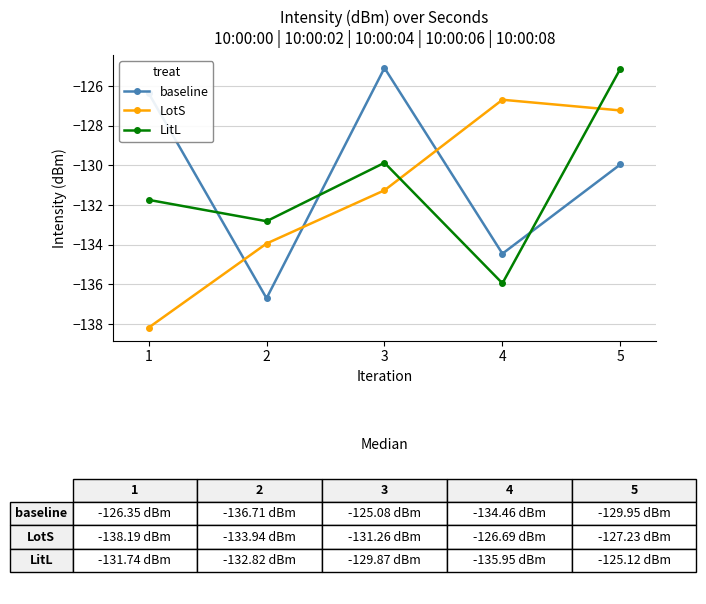

True or false: baseline and LitL intersect in this chart.

True